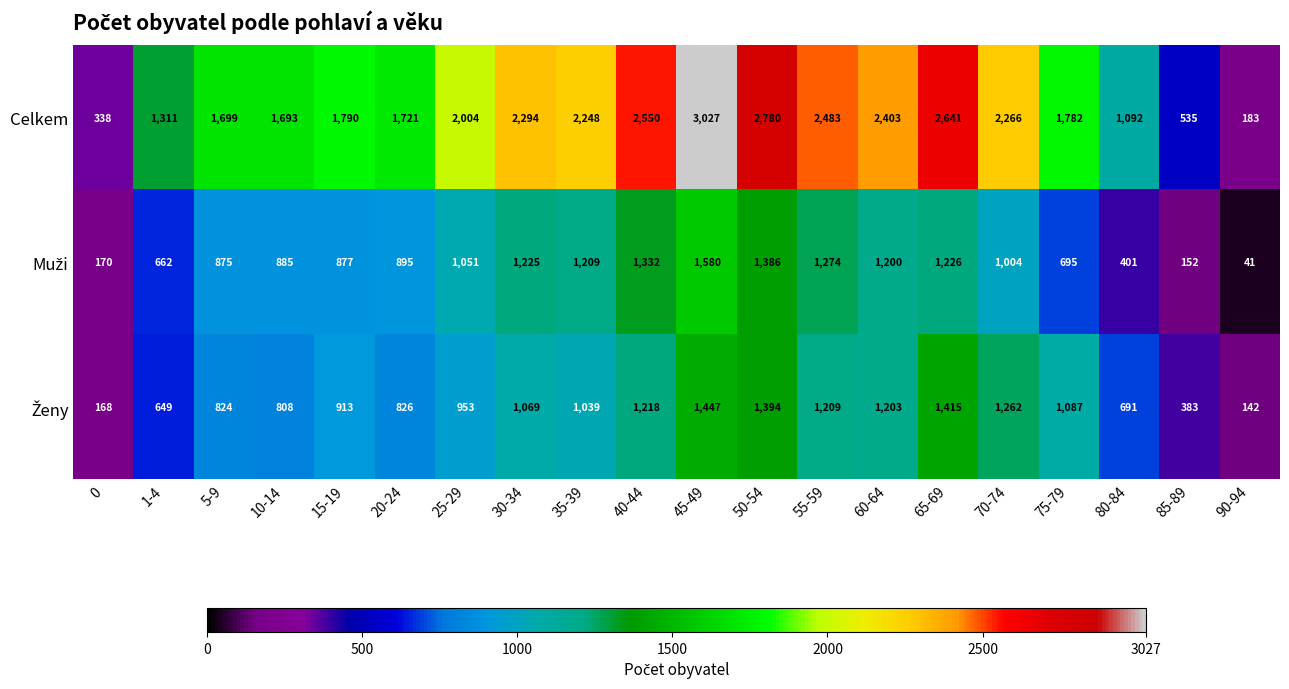

What is the total value across all series at 10-14?

3386